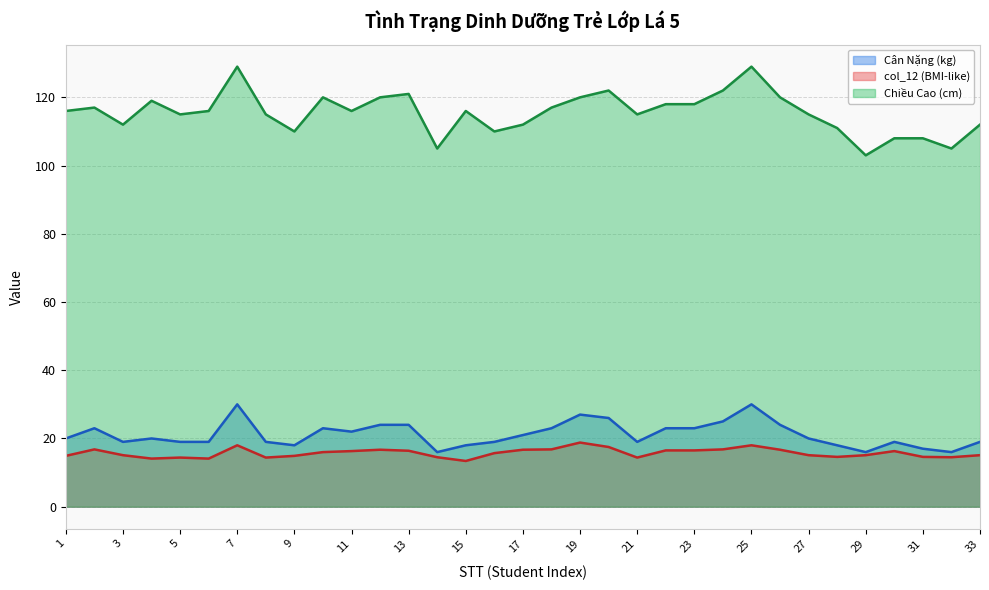

At which category does col_12 (BMI-like) reach its first local valley?

4